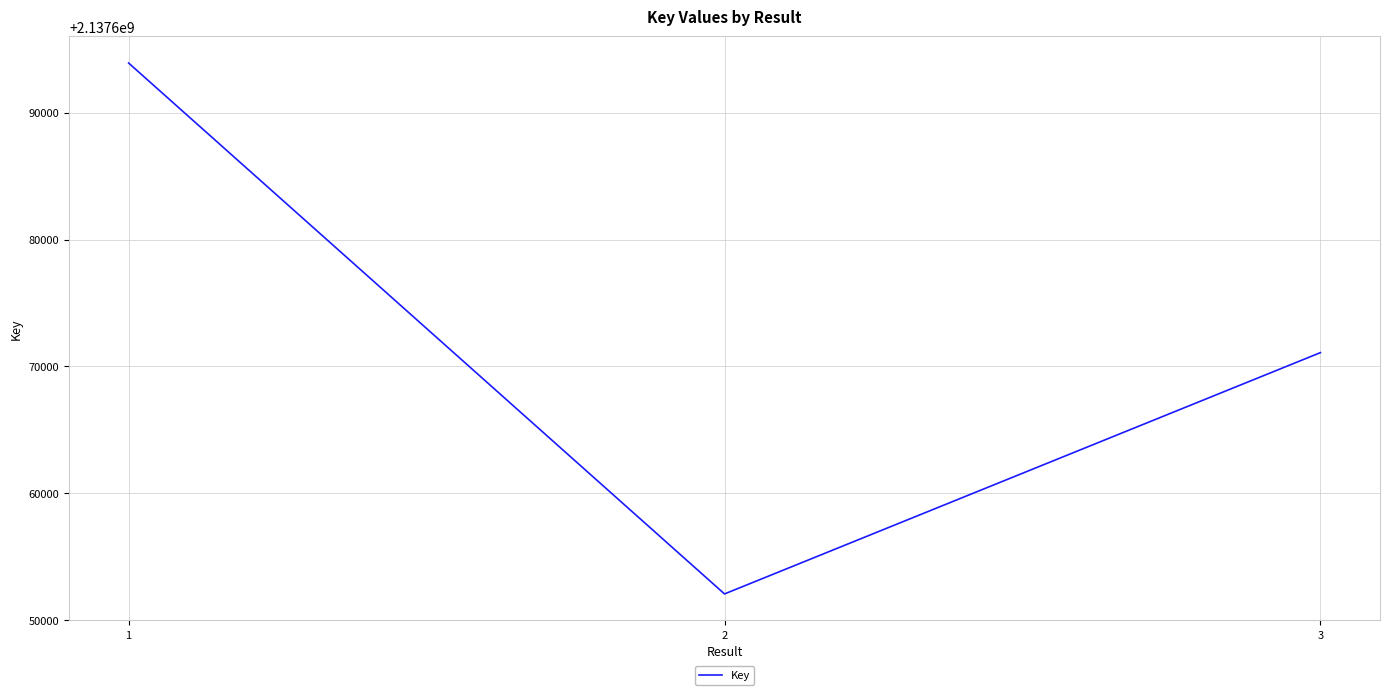

What is the sum of all values?

6413017079